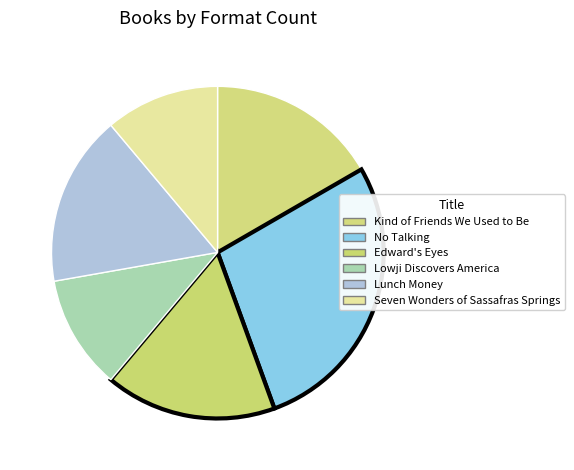

How many segments does this pie chart have?

6